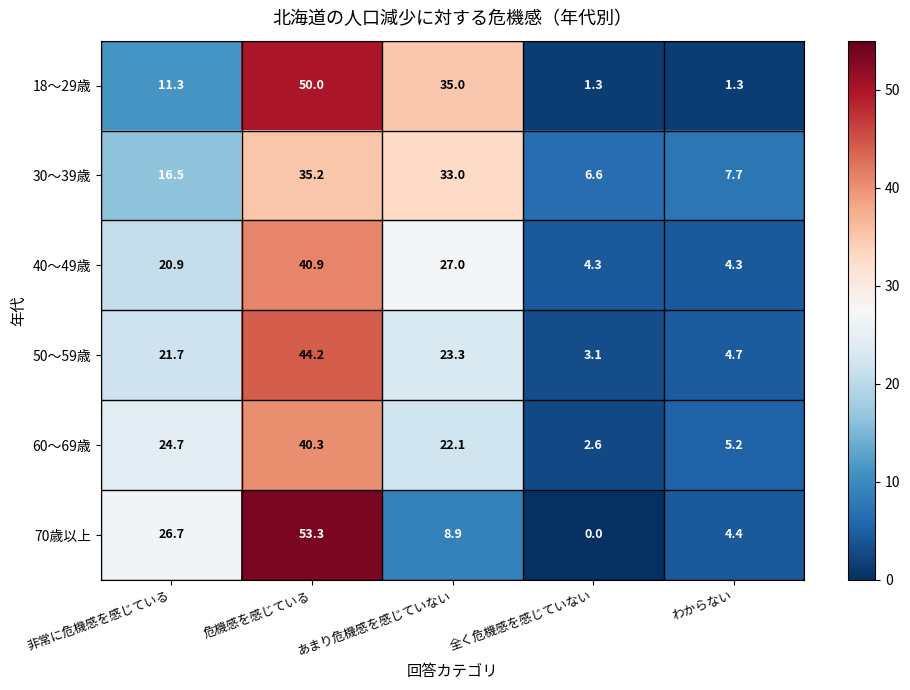

What is the difference between the 50～59歳 values at 危機感を感じている and 非常に危機感を感じている?

22.5